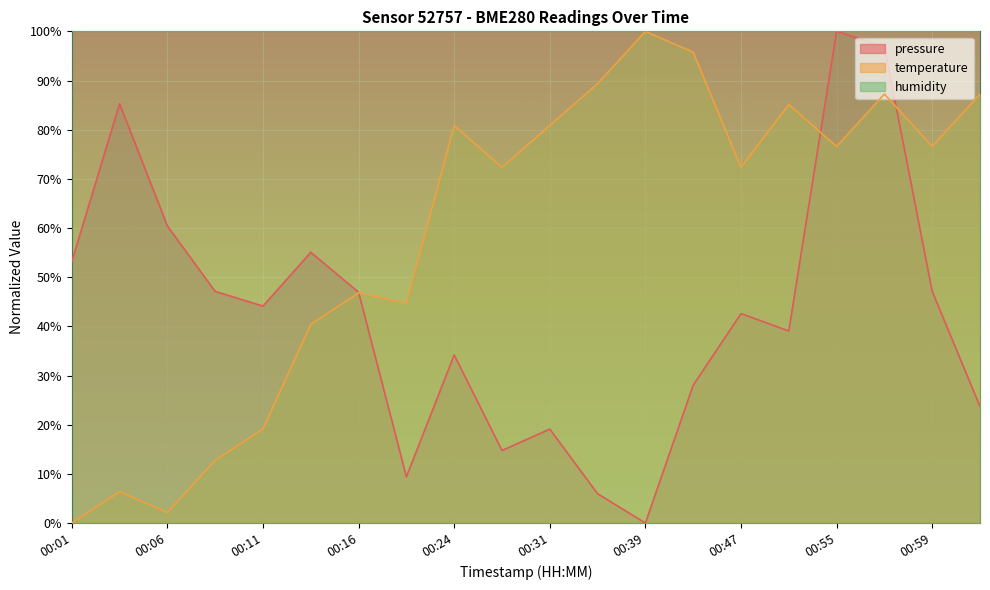

What are all the series names shown in the legend?

pressure, temperature, humidity